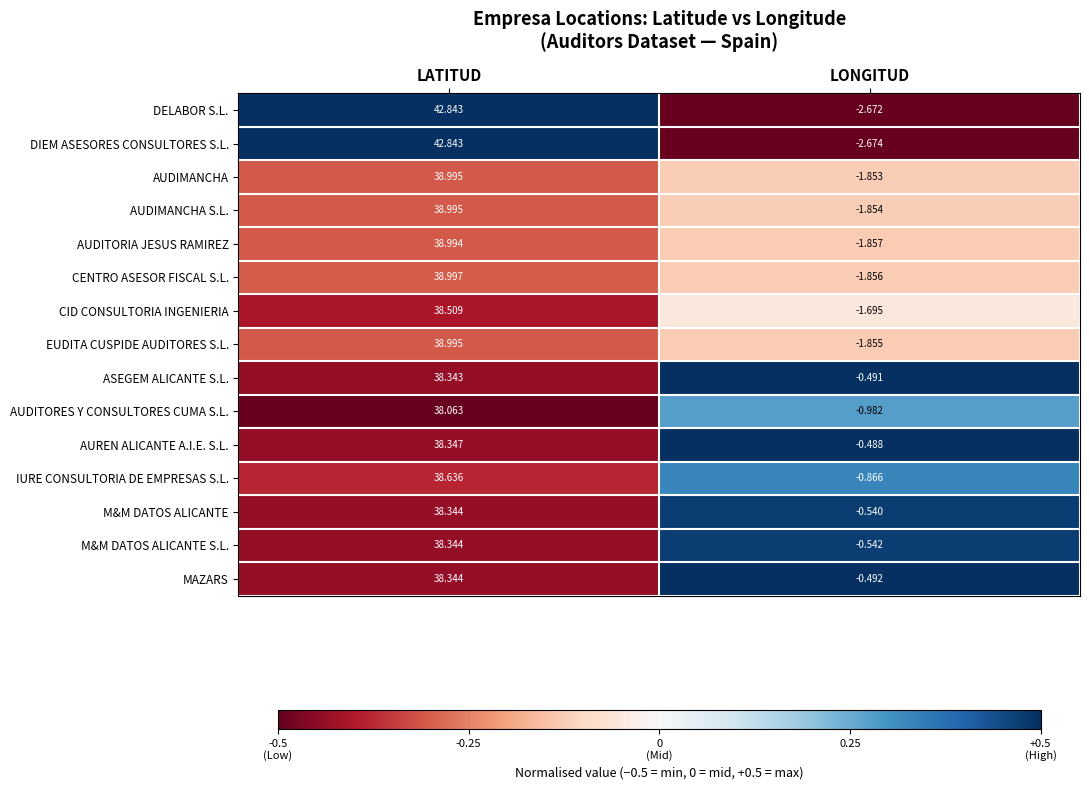

At which category does the chart reach its minimum across all series?

LONGITUD